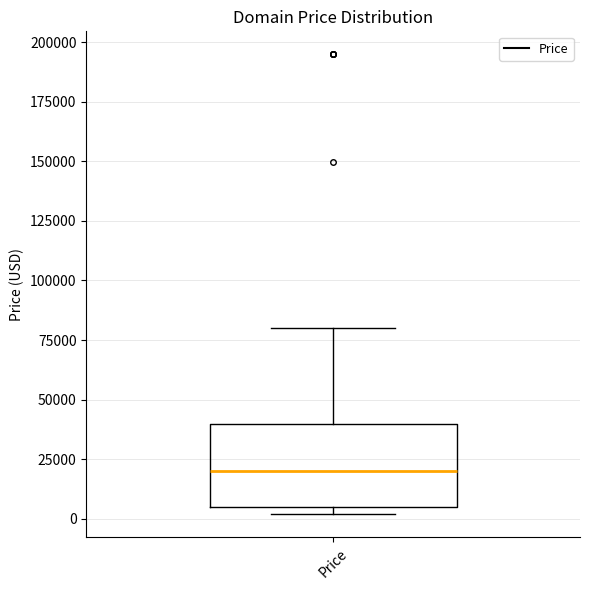

Where does the median line of the box for Price sit on the y-axis? The values are not printed on the chart, so give them approximately, as read against the axis.

20000